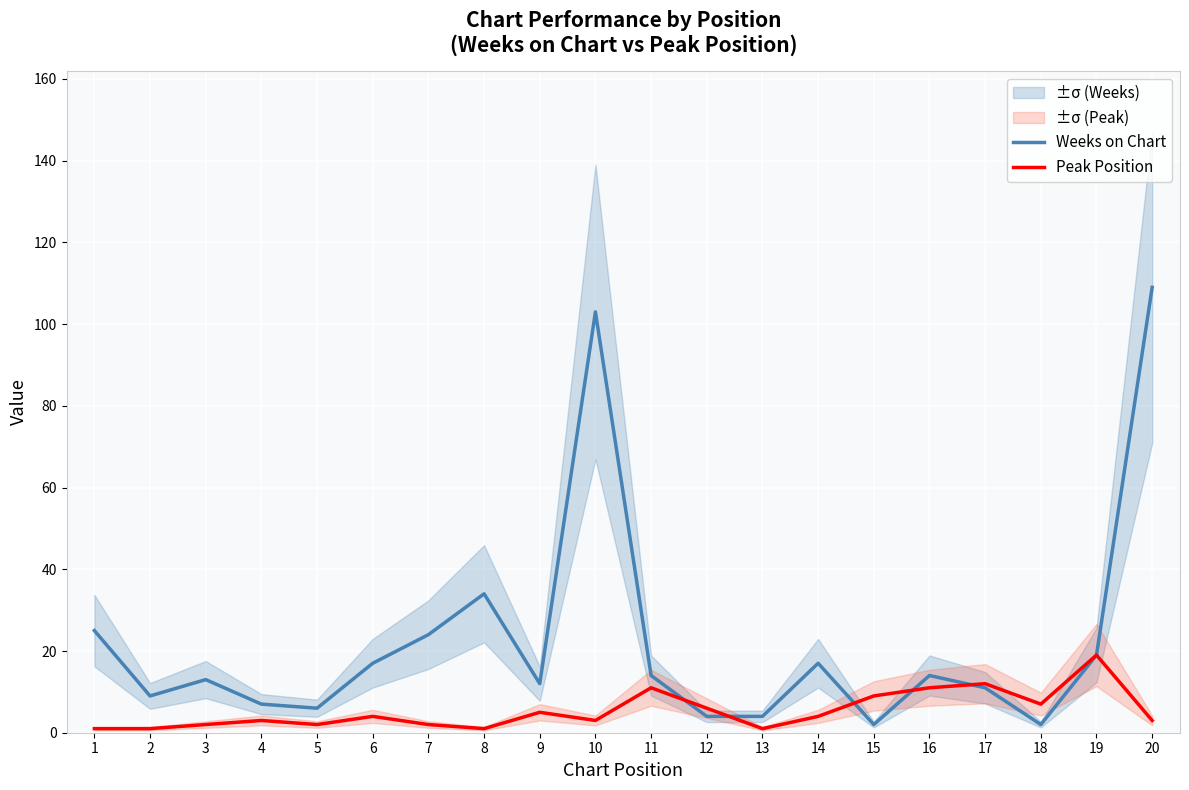

The Peak Position series shows 5 at 10. True or false?

False